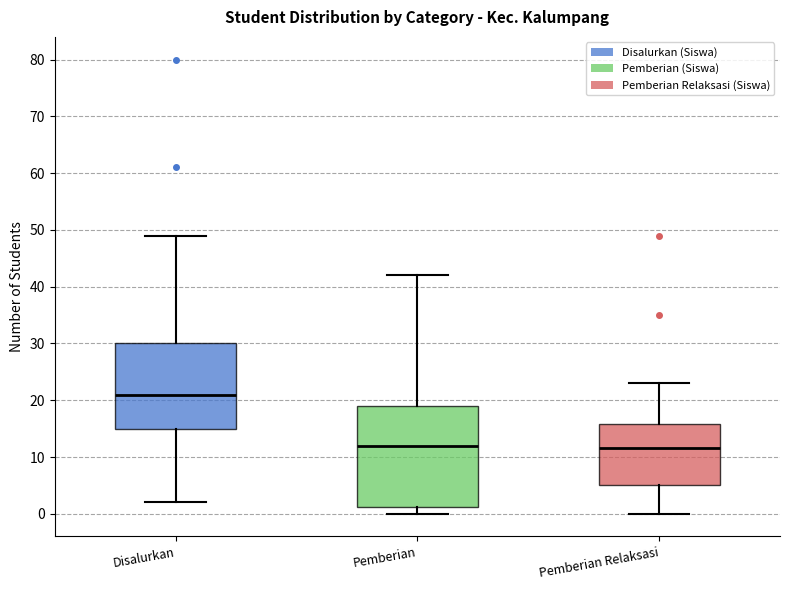

Where does the upper whisker of the box for Pemberian end on the y-axis? The values are not printed on the chart, so give them approximately, as read against the axis.

42